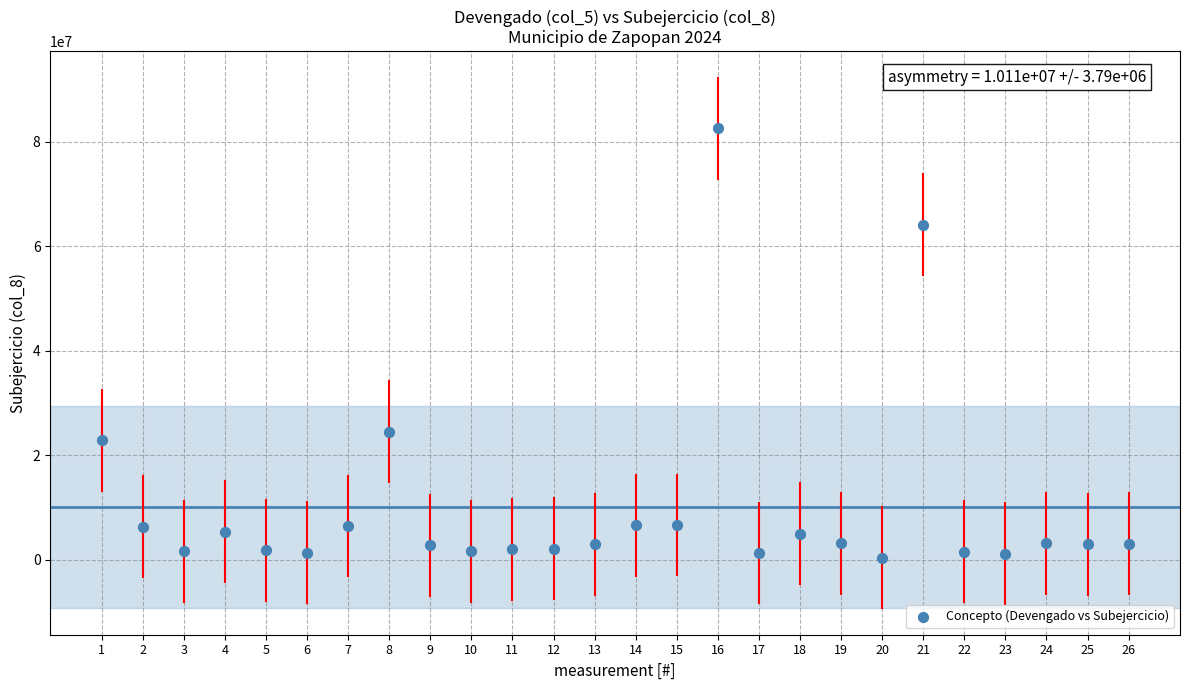

What is the range of X values (max minus min)?

25.0